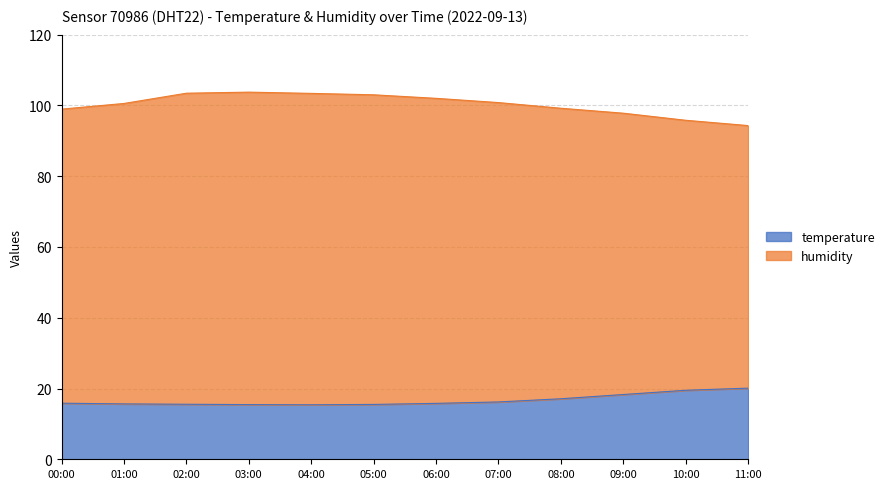

Rank the series by their maximum value, from lowest to highest.

temperature, humidity